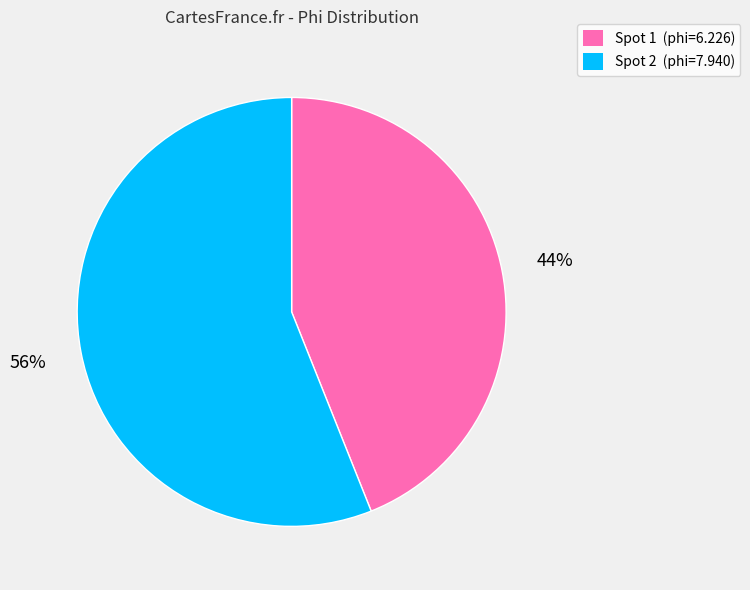

Does any single category account for the majority?

Yes